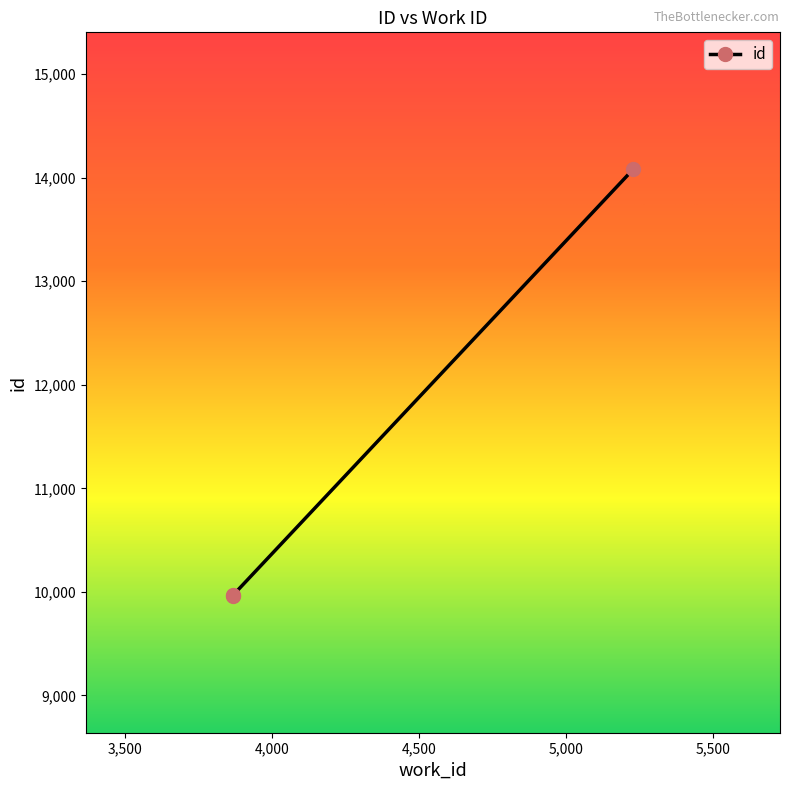

What is the smallest value displayed?

9963